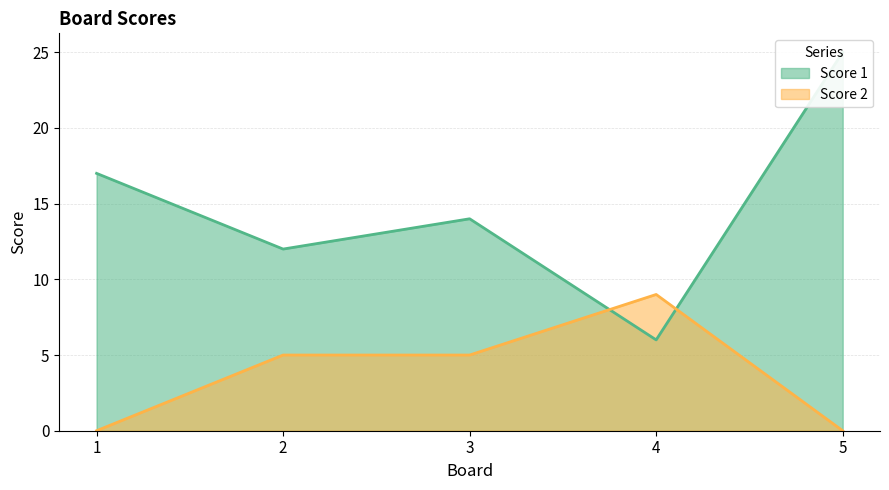

At which label does Score 2 reach its minimum?

1